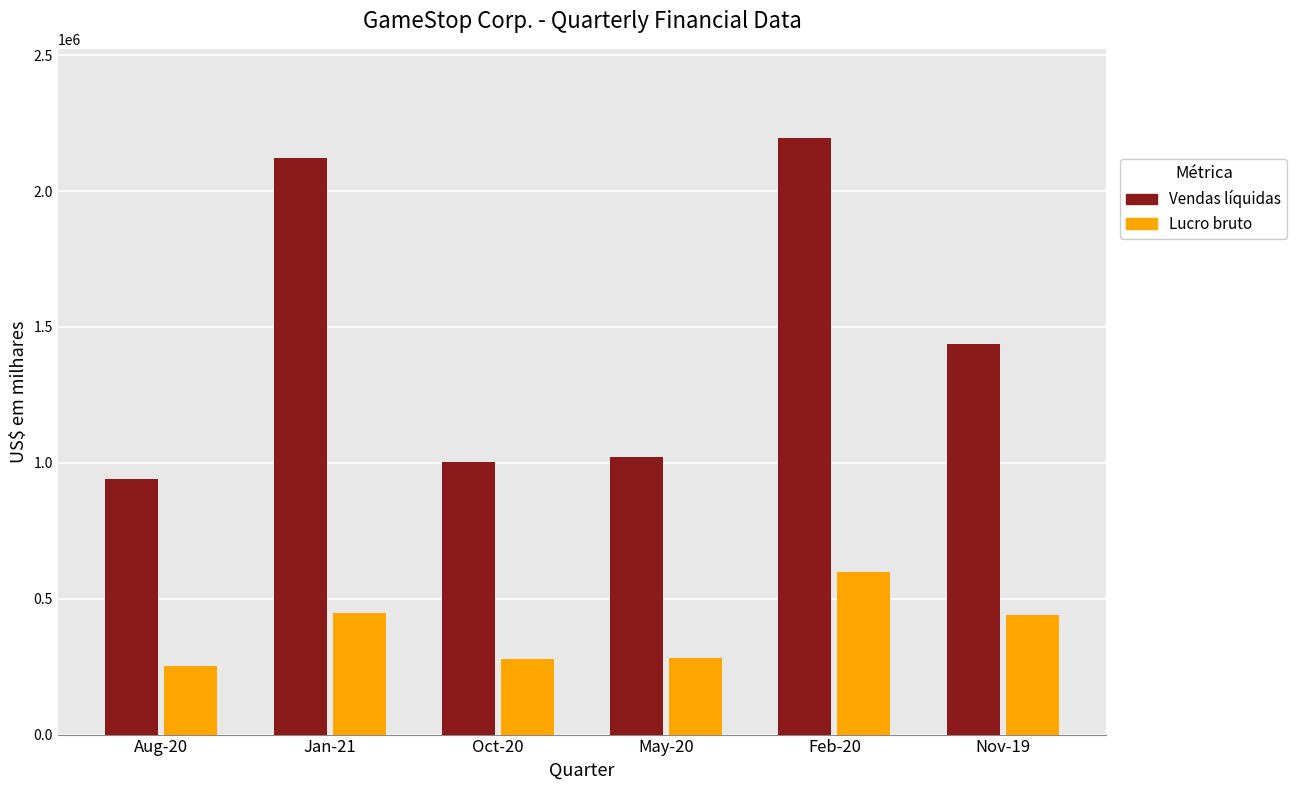

How many groups of bars are there?

6